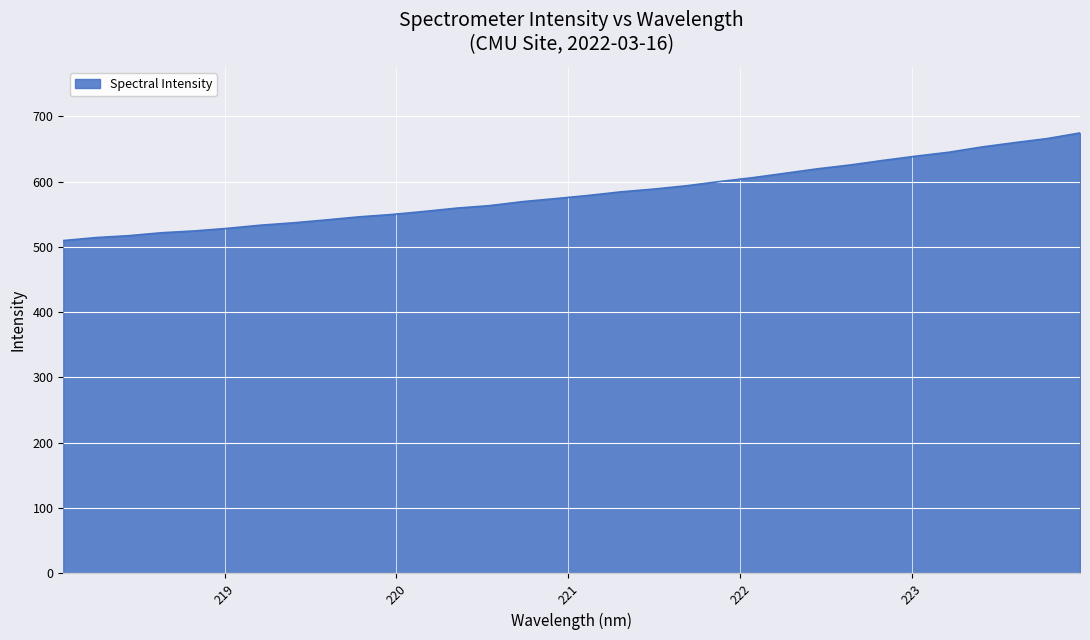

What is the sum of all values?

18618.5